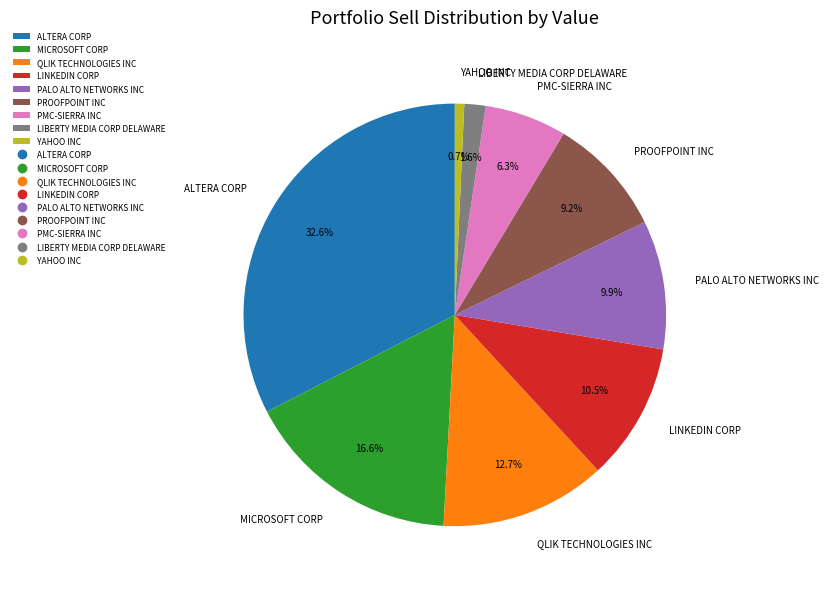

Is the sum of PROOFPOINT INC and PALO ALTO NETWORKS INC greater than half?

No